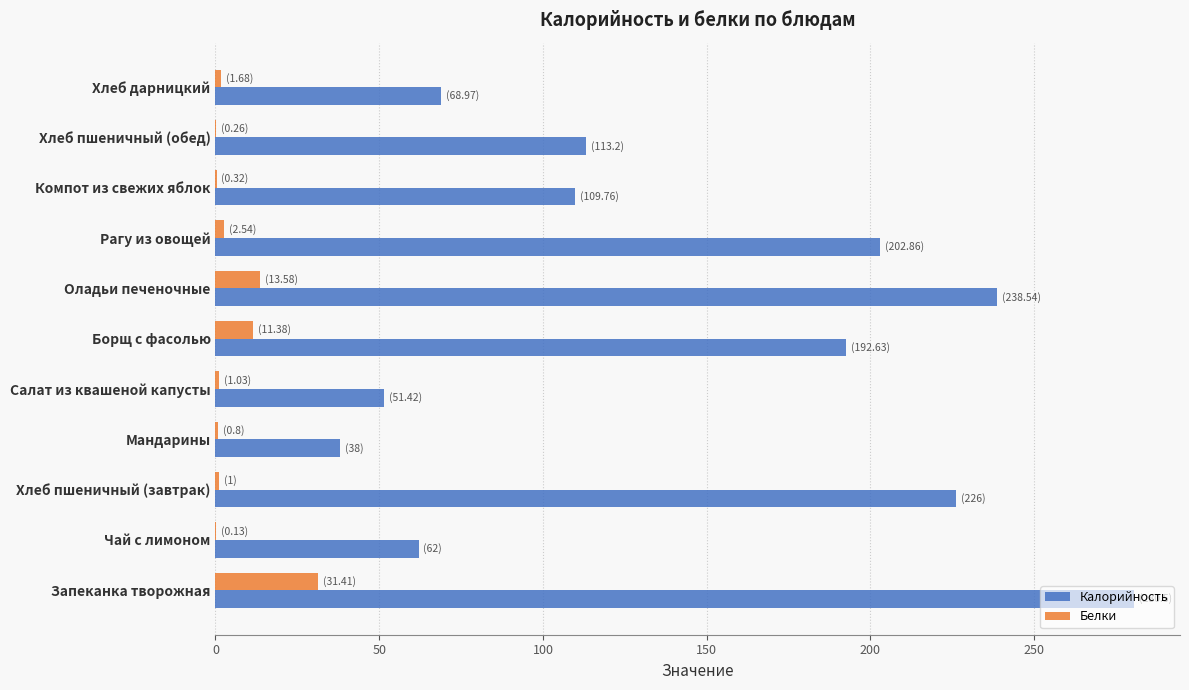

What is the sum of all Калорийность values?

1583.9